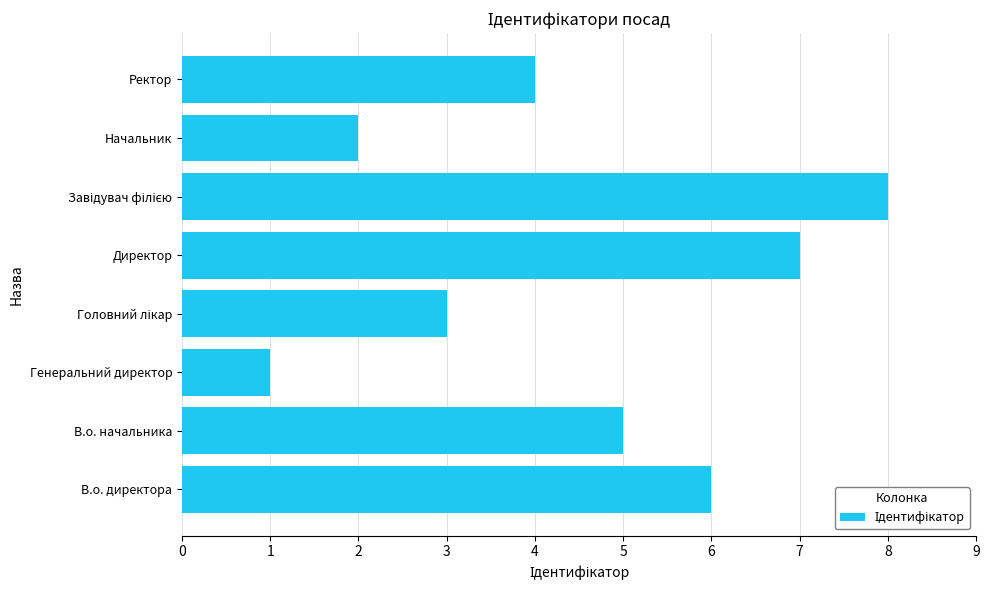

Does the chart contain stacked bars?

No